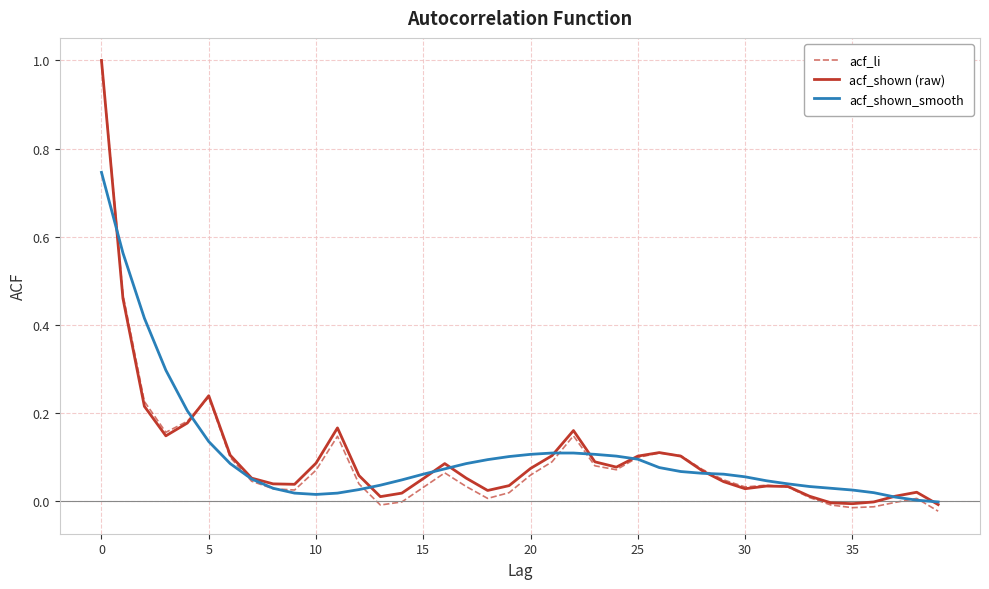

What is the maximum value shown in the chart?

1.0